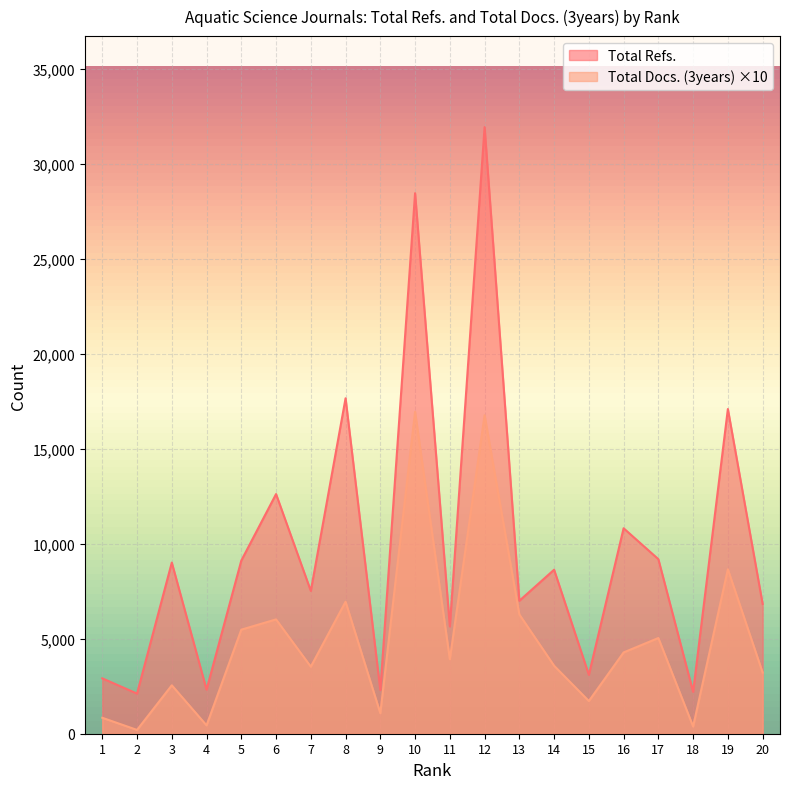

Between 6 and 9, which is larger?

6